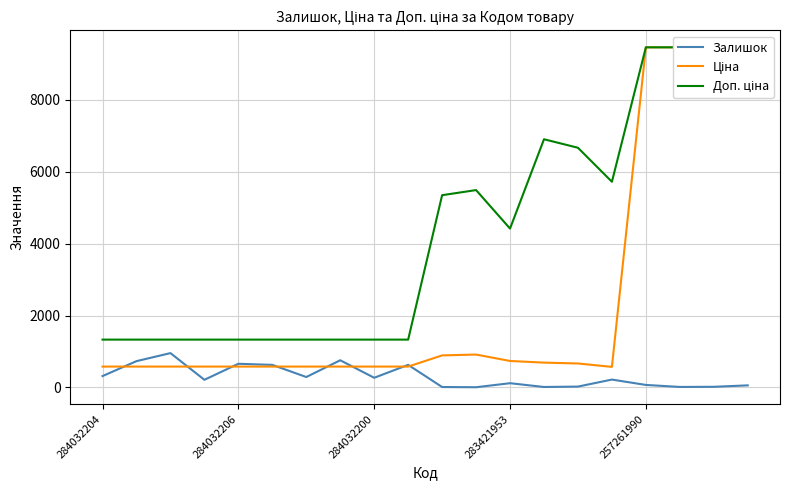

True or false: Залишок and Доп. ціна intersect in this chart.

False